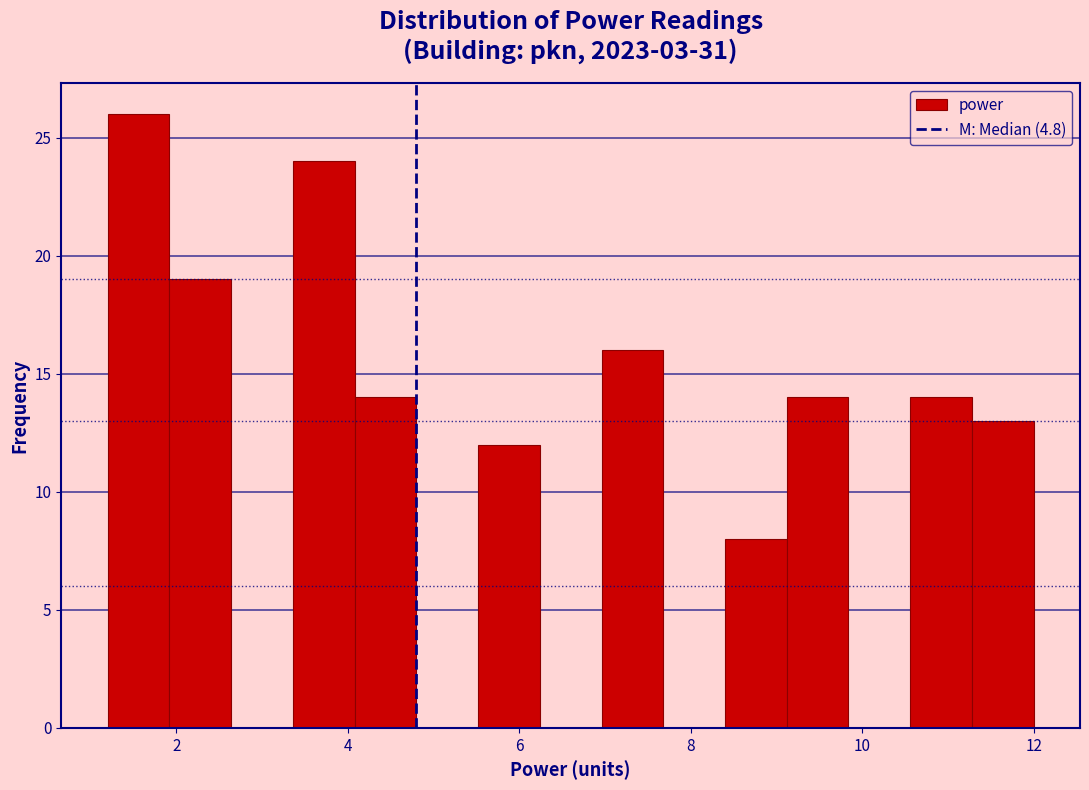

Read against the x-axis, roughly where is the centre of the tallest bar?

1.6